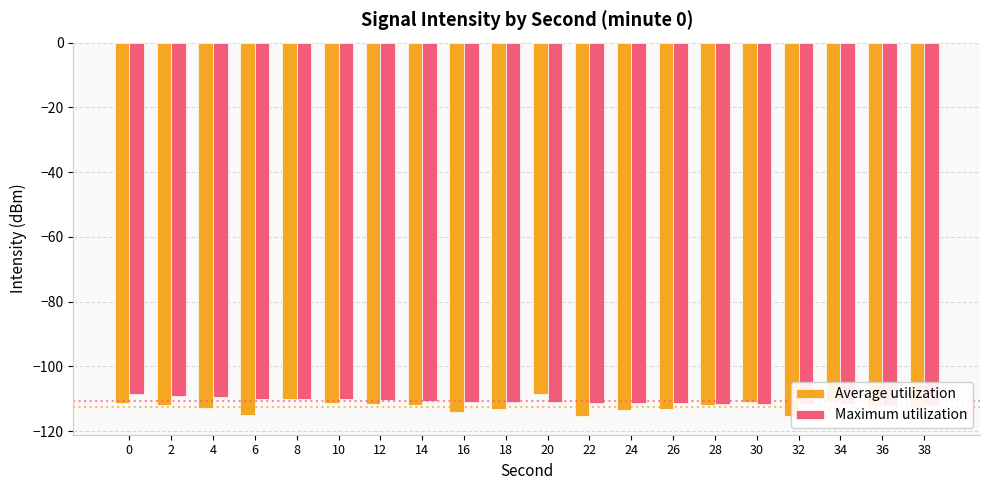

What are all the series names shown in the legend?

Average utilization, Maximum utilization